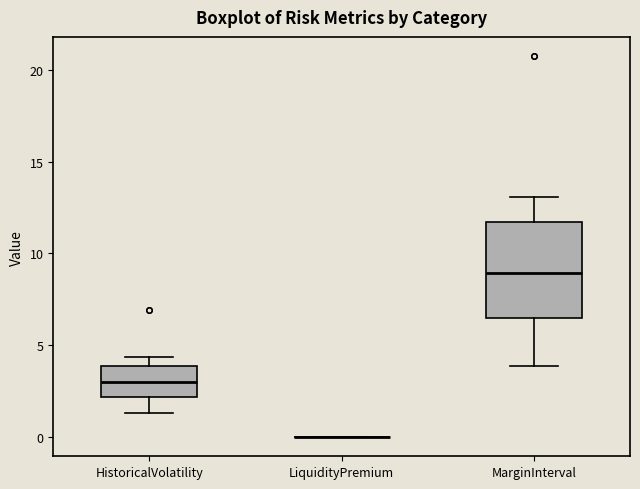

Reading left to right, transcribe this box plot: for each box, give where its median line is, the range the box spans, and where its two whiskers end, as read against the y-axis. The values are not printed on the chart, so give them approximately, as read against the axis.

HistoricalVolatility: median 3.0, box 2.0 to 4.0, whiskers 1.5 to 4.5
LiquidityPremium: box collapsed to a line at 0.0, whiskers 0.0 to 0.0
MarginInterval: median 9.0, box 6.5 to 11.5, whiskers 4.0 to 13.0